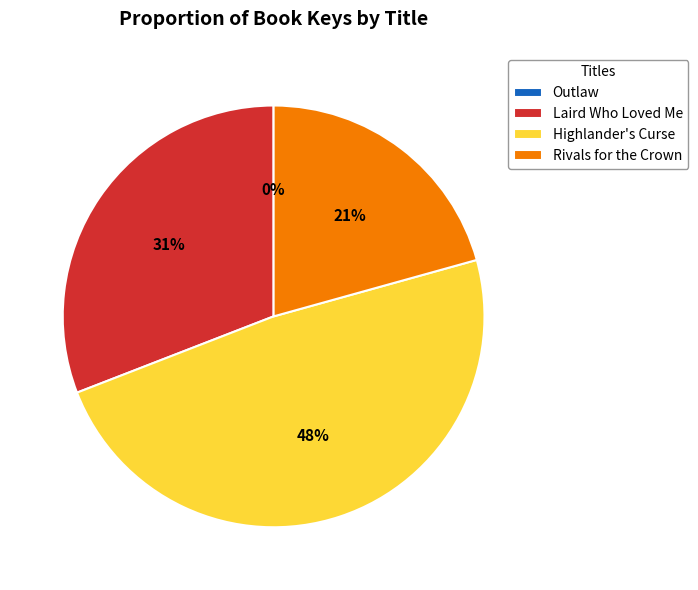

What percentage is the Laird Who Loved Me slice, to the nearest percent?

31%